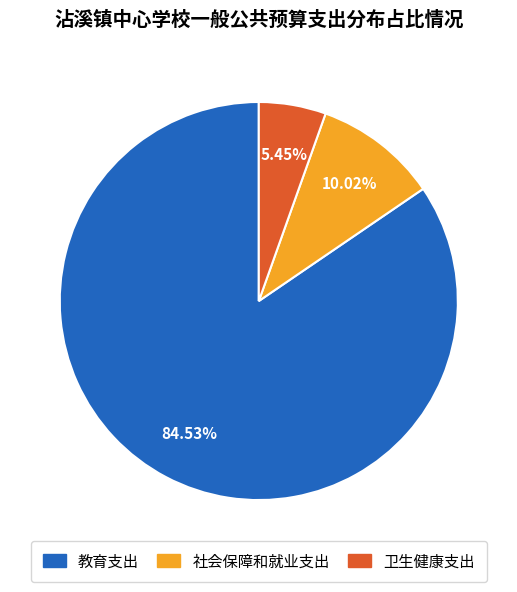

What is the largest slice in the pie chart?

教育支出